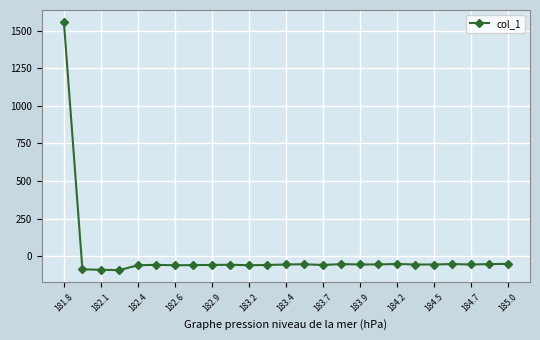

True or false: the data has more than 2 interior local peaks.

True